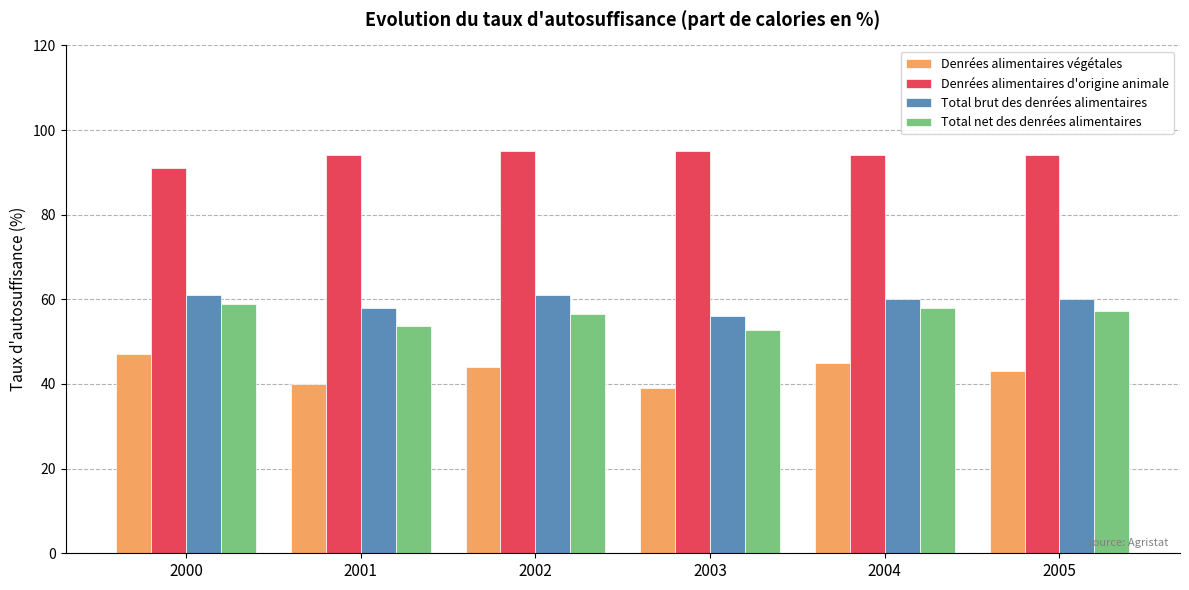

What is the average value of the Denrées alimentaires d'origine animale series?

93.8